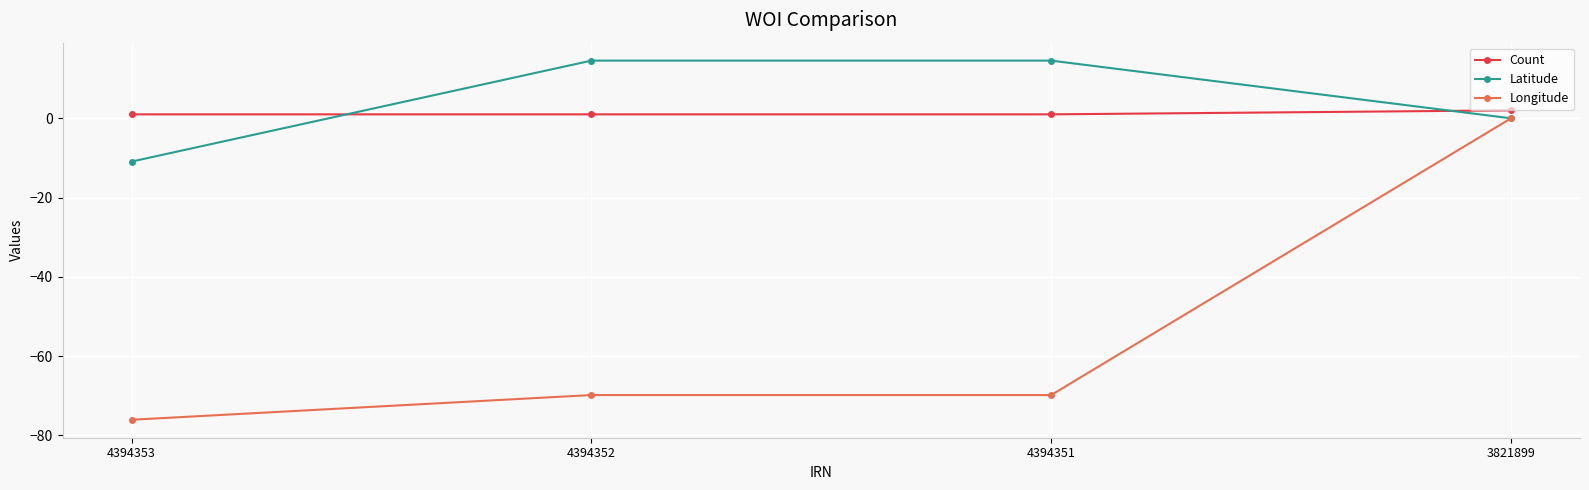

What are all the series names shown in the legend?

Count, Latitude, Longitude